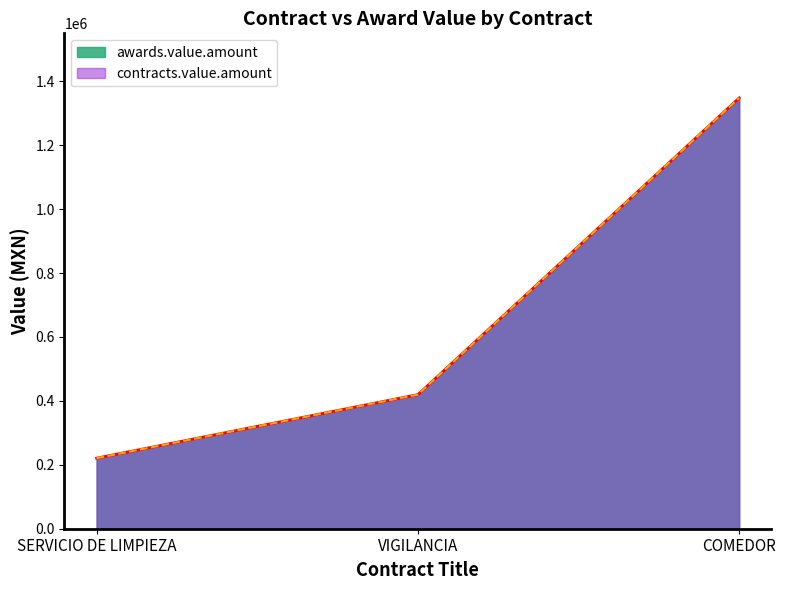

What is the total value across all series at SERVICIO DE LIMPIEZA?

441600.0